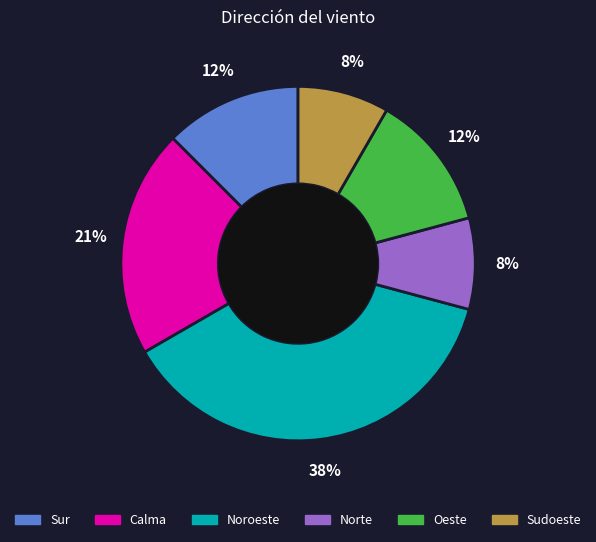

Combined, do Norte and Noroeste account for over 50%?

No